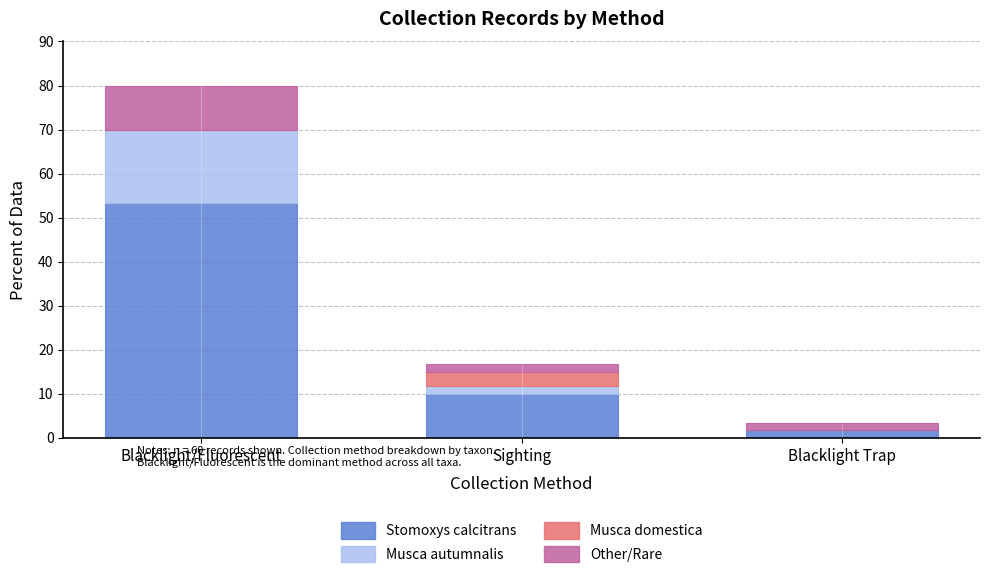

What are all the series names shown in the legend?

Stomoxys calcitrans, Musca autumnalis, Musca domestica, Other/Rare